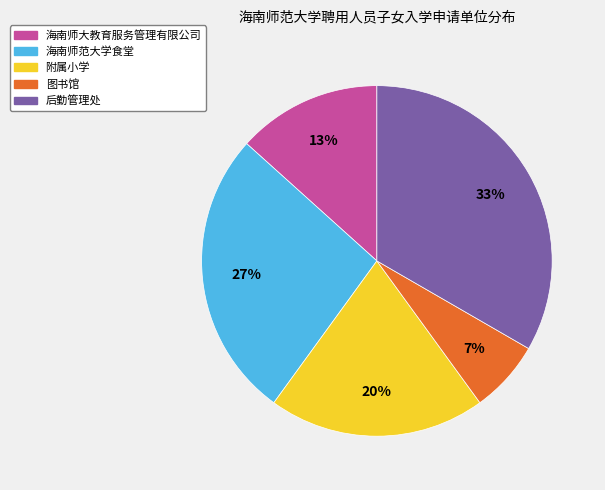

Is there a majority slice in this chart?

No